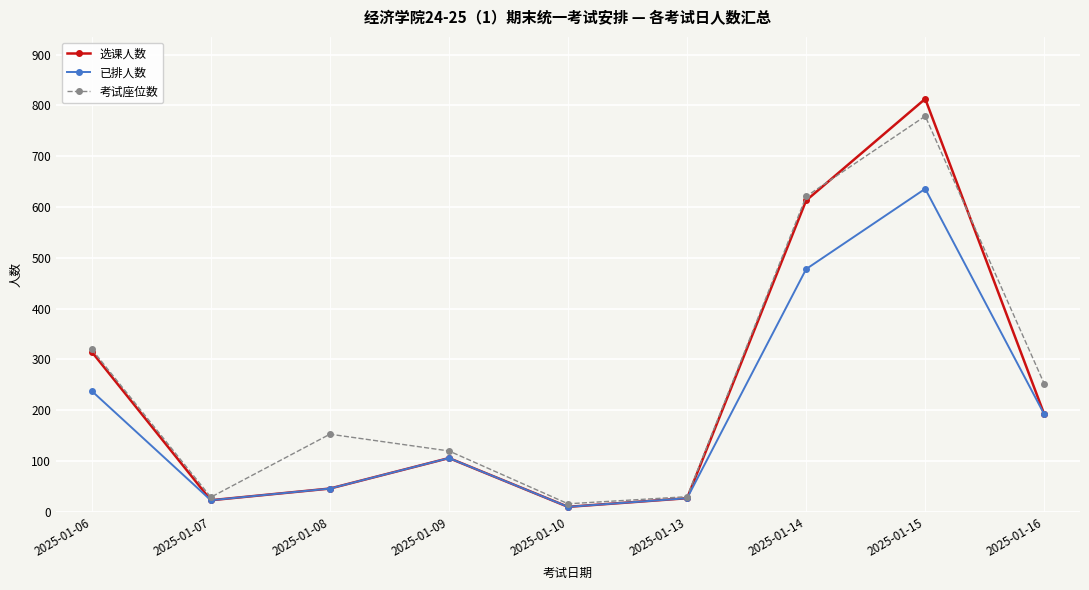

What is the total value across all series at 2025-01-07?

75